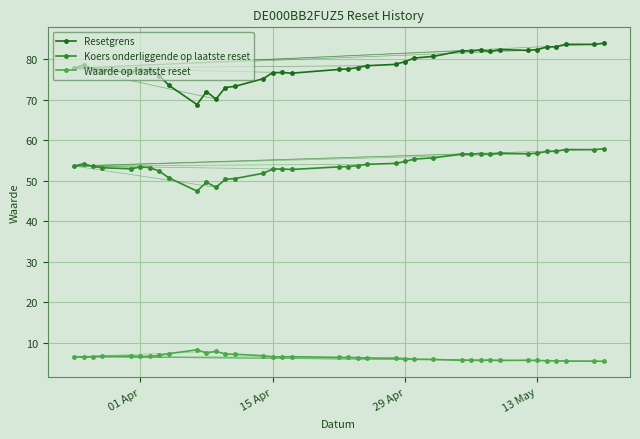

How many lines are shown in the chart?

3